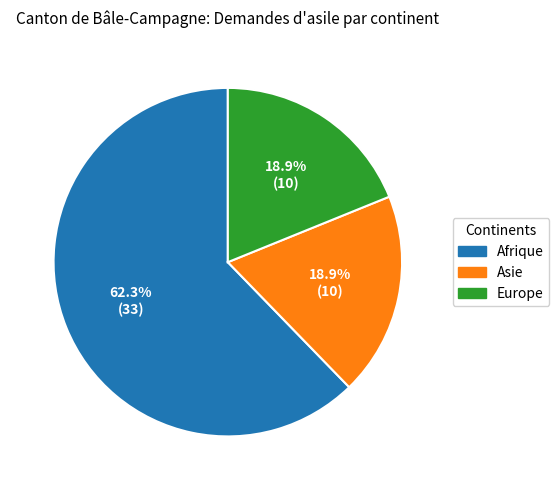

To the nearest percent, what portion does Afrique represent?

62%